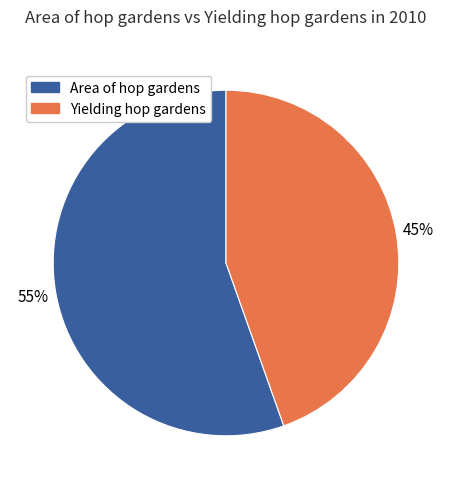

True or false: Area of hop gardens accounts for 62% of the total.

False